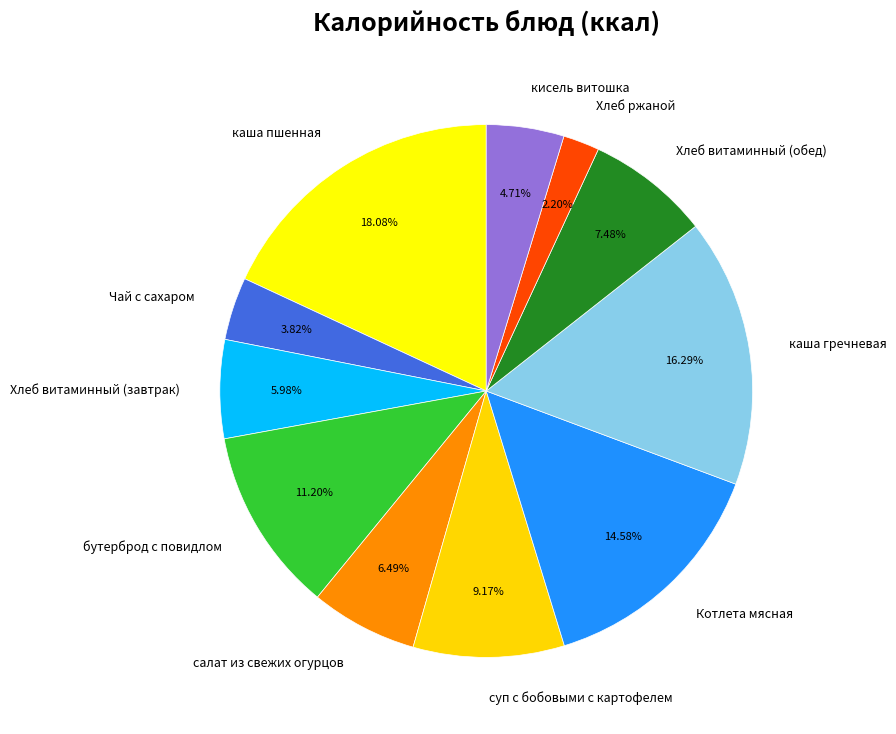

Between Хлеб витаминный (завтрак) and кисель витошка, which is larger?

Хлеб витаминный (завтрак)